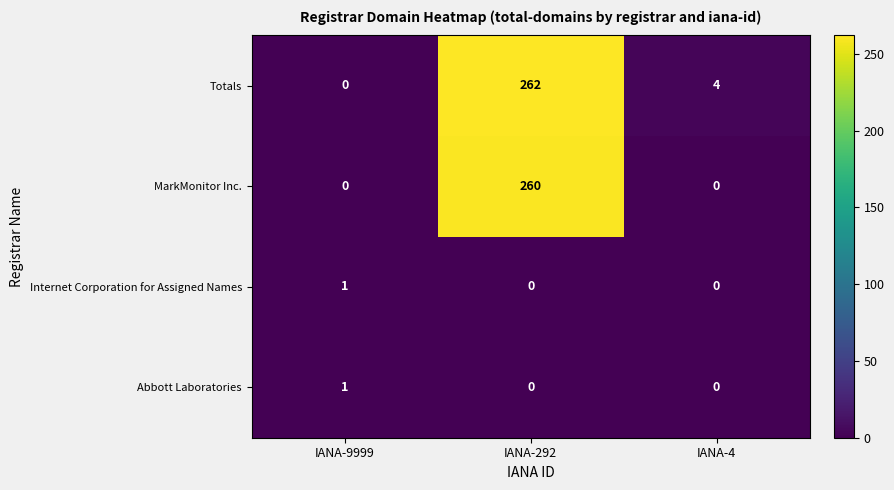

Reading left to right, what are all the values shown in this chart?

Totals: IANA-9999=0	IANA-292=262	IANA-4=4
MarkMonitor Inc.: IANA-9999=0	IANA-292=260	IANA-4=0
Internet Corporation for Assigned Names: IANA-9999=1	IANA-292=0	IANA-4=0
Abbott Laboratories: IANA-9999=1	IANA-292=0	IANA-4=0